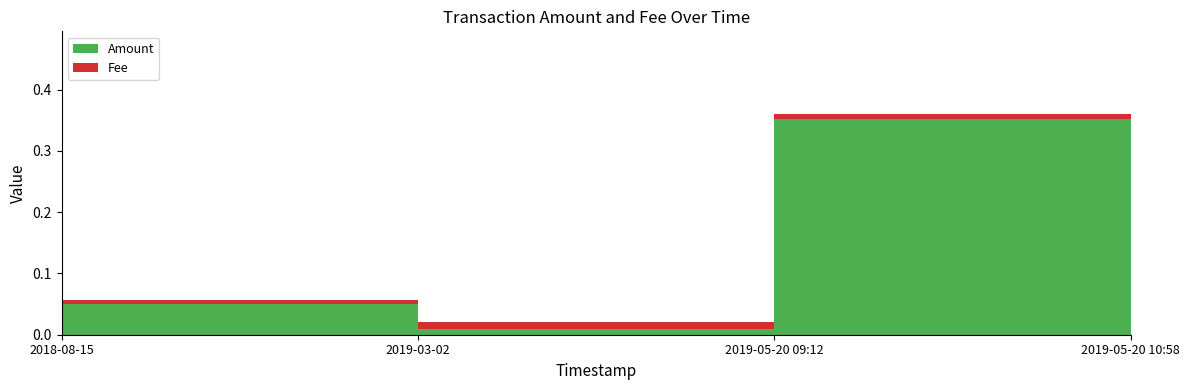

Reading left to right, list all the values displayed in this chart.

Amount: 2018-08-15=0.1	2019-03-02=0.0	2019-05-20 09:12=0.4	2019-05-20 10:58=0.4
Fee: 2018-08-15=0.0	2019-03-02=0.0	2019-05-20 09:12=0.0	2019-05-20 10:58=0.0